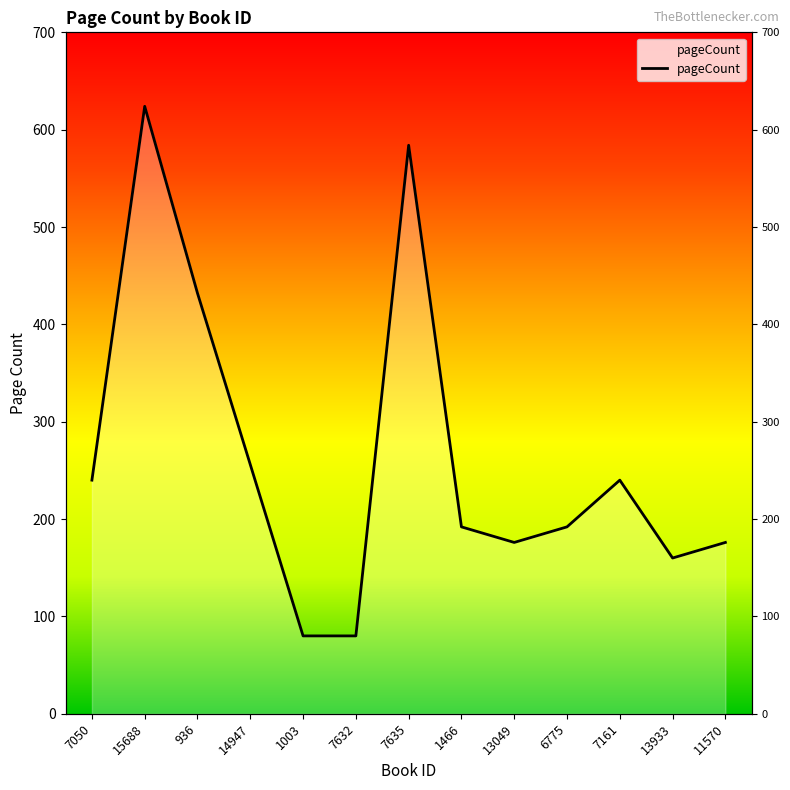

Count the number of data series in this chart.

1